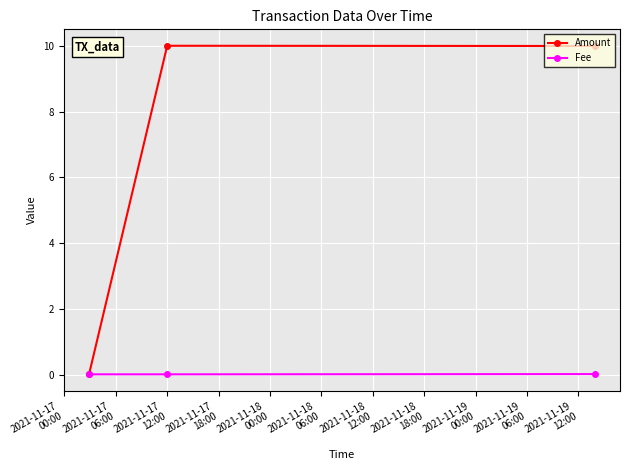

List the series in order of their overall mean, highest first.

Amount, Fee